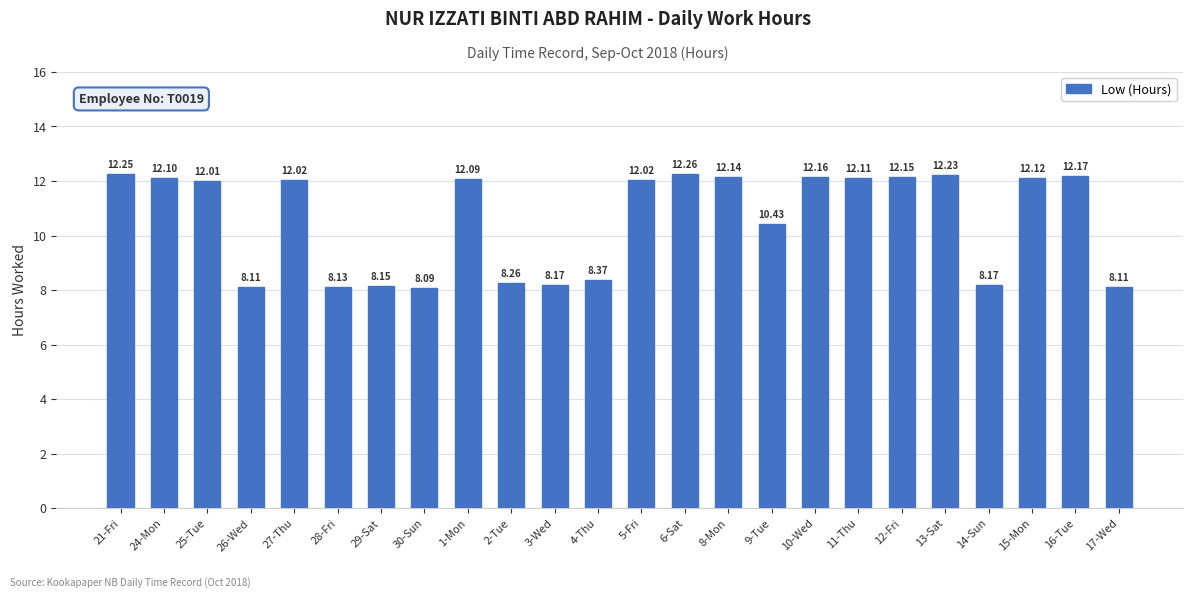

How many distinct data groups are displayed?

1